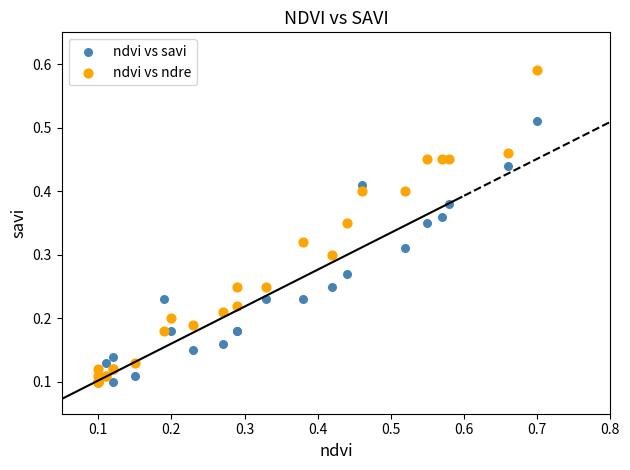

Which series has the widest spread of Y values?

ndvi vs ndre